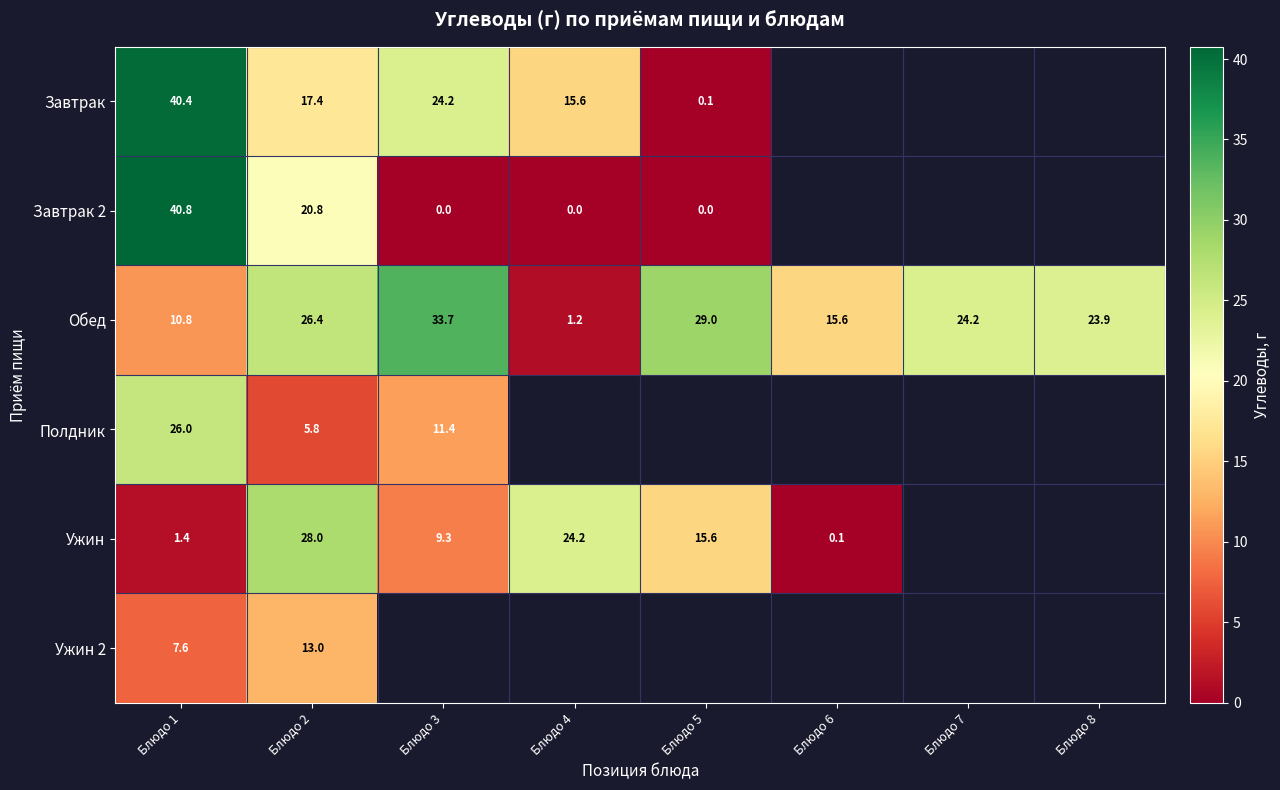

At which category is the sum across all series the highest?

Блюдо 1